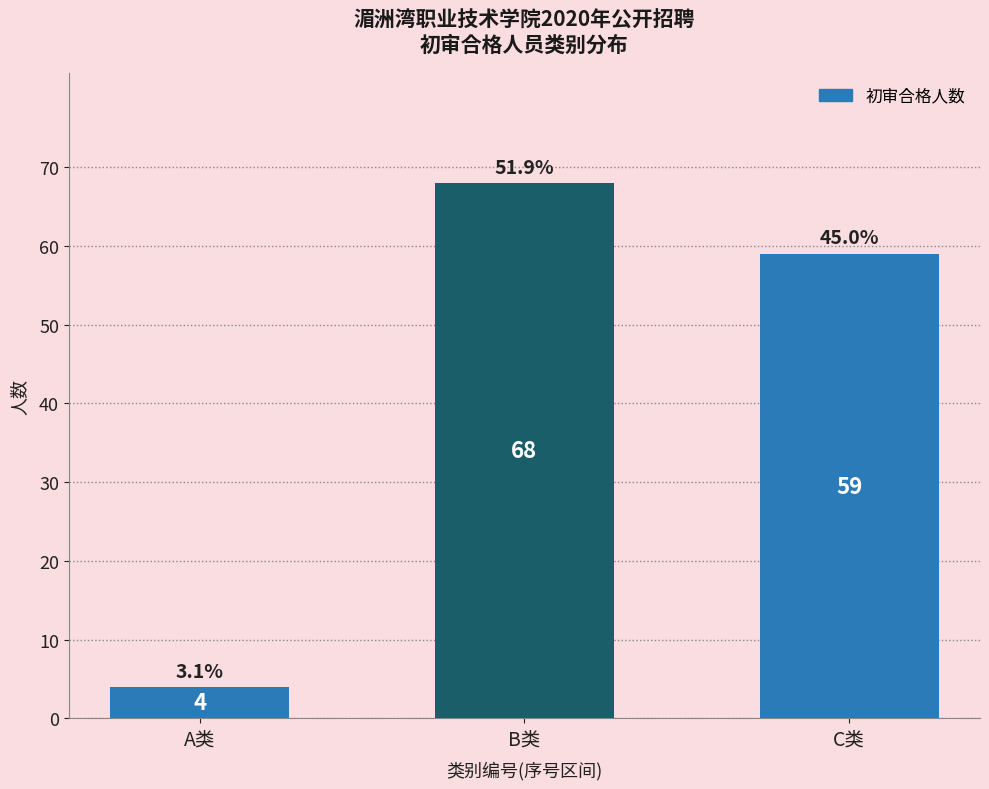

Reading right to left, transcribe all the data shown in this chart.

C类=59	B类=68	A类=4